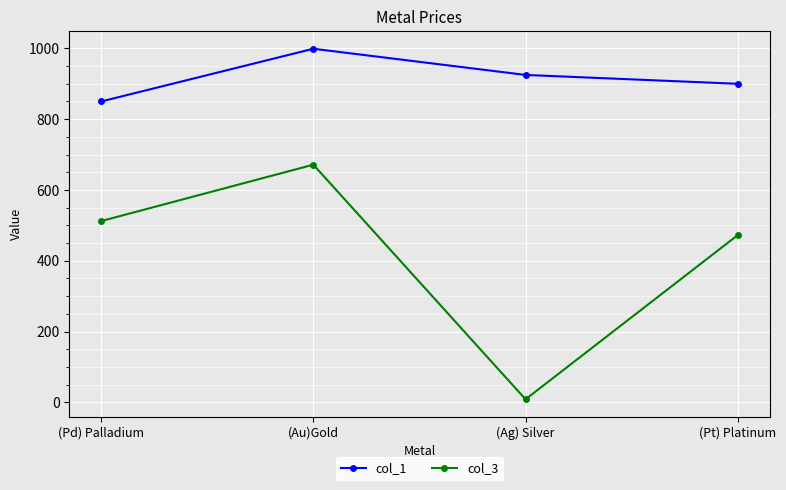

Which series changed the most between (Au)Gold and (Pt) Platinum?

col_3